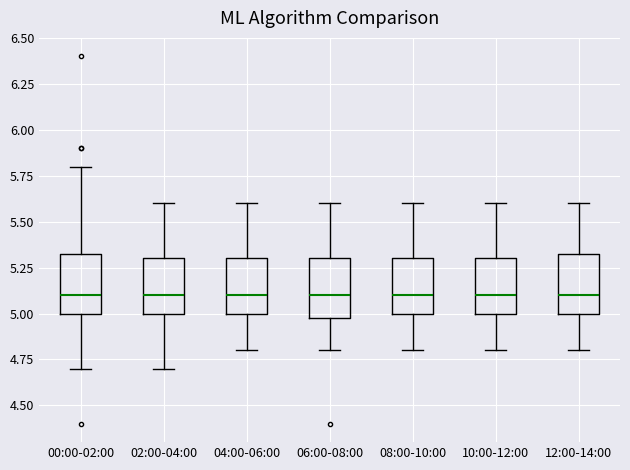

Reading left to right, read every box against the y-axis: the position of its median line, the range the box covers, and the ends of its whiskers. The values are not printed on the chart, so give them approximately, as read against the axis.

00:00-02:00: median 5.10, box 5.00 to 5.35, whiskers 4.70 to 5.80
02:00-04:00: median 5.10, box 5.00 to 5.30, whiskers 4.70 to 5.60
04:00-06:00: median 5.10, box 5.00 to 5.30, whiskers 4.80 to 5.60
06:00-08:00: median 5.10, box 5.00 to 5.30, whiskers 4.80 to 5.60
08:00-10:00: median 5.10, box 5.00 to 5.30, whiskers 4.80 to 5.60
10:00-12:00: median 5.10, box 5.00 to 5.30, whiskers 4.80 to 5.60
12:00-14:00: median 5.10, box 5.00 to 5.35, whiskers 4.80 to 5.60